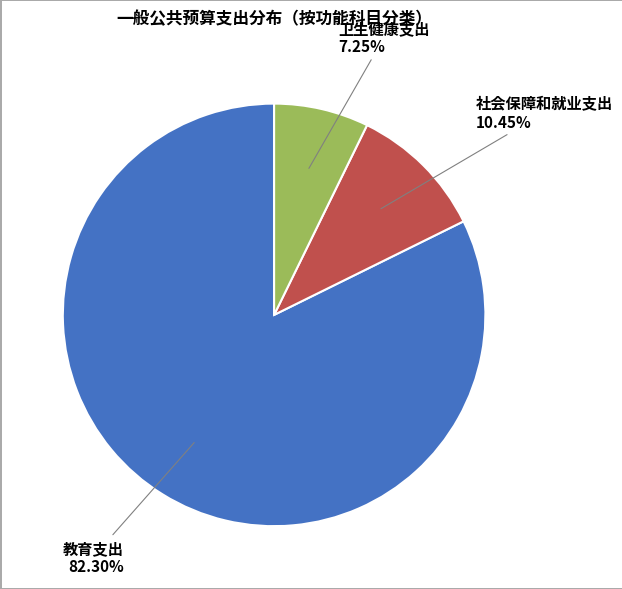

Is there a majority slice in this chart?

Yes